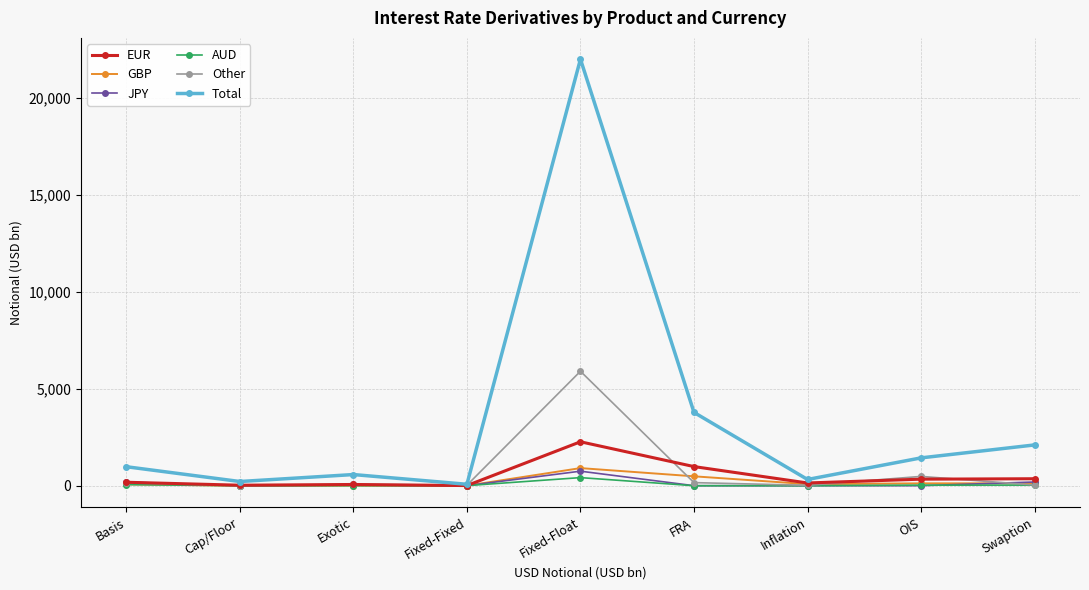

At how many categories does at least one series exceed 19350?

1